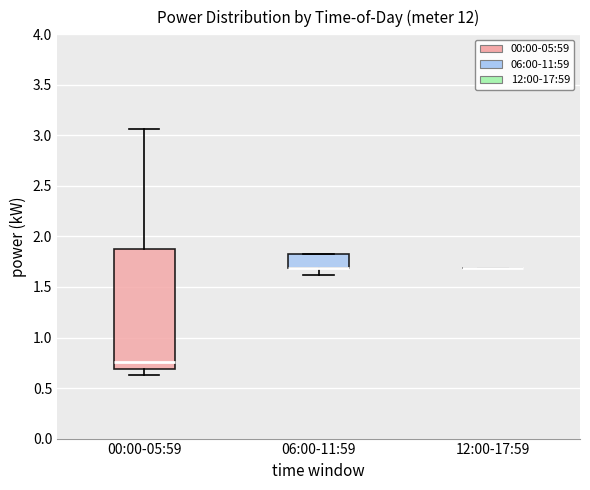

Reading left to right, read every box against the y-axis: the position of its median line, the range the box covers, and the ends of its whiskers. The values are not printed on the chart, so give them approximately, as read against the axis.

00:00-05:59: median 0.75, box 0.70 to 1.90, whiskers 0.65 to 3.05
06:00-11:59: median 1.70 (drawn on the box's lower edge), box 1.70 to 1.85, whiskers 1.60 to 1.85
12:00-17:59: box collapsed to a line at 1.70, whiskers 1.70 to 1.70